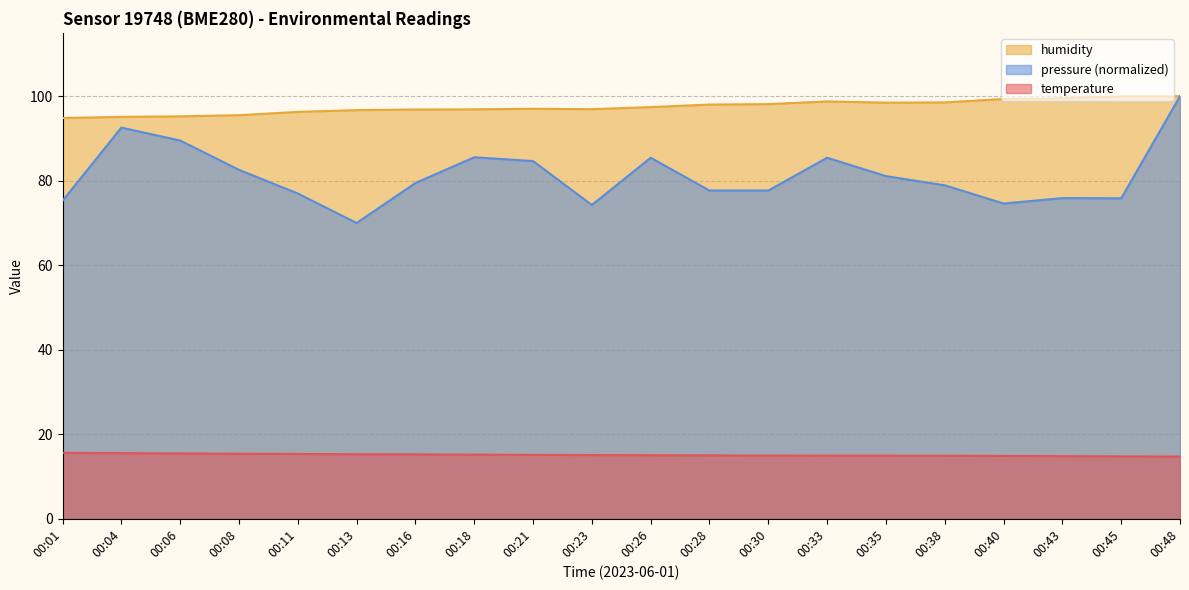

What is the maximum value shown in the chart?

100.0